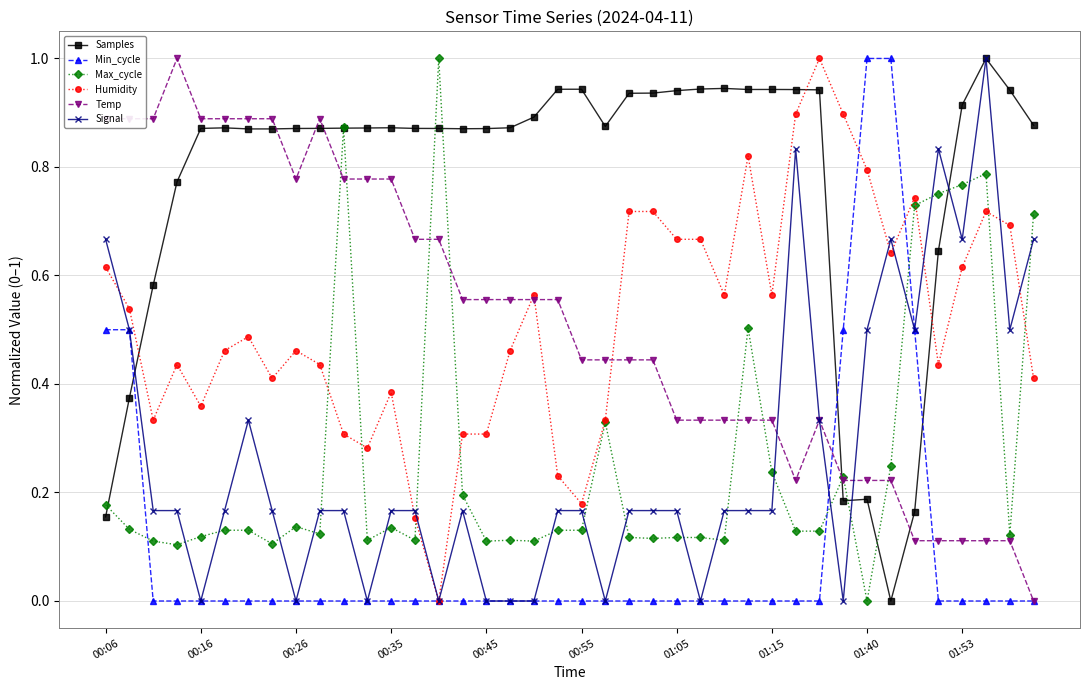

Which series has the largest total across all categories?

Samples